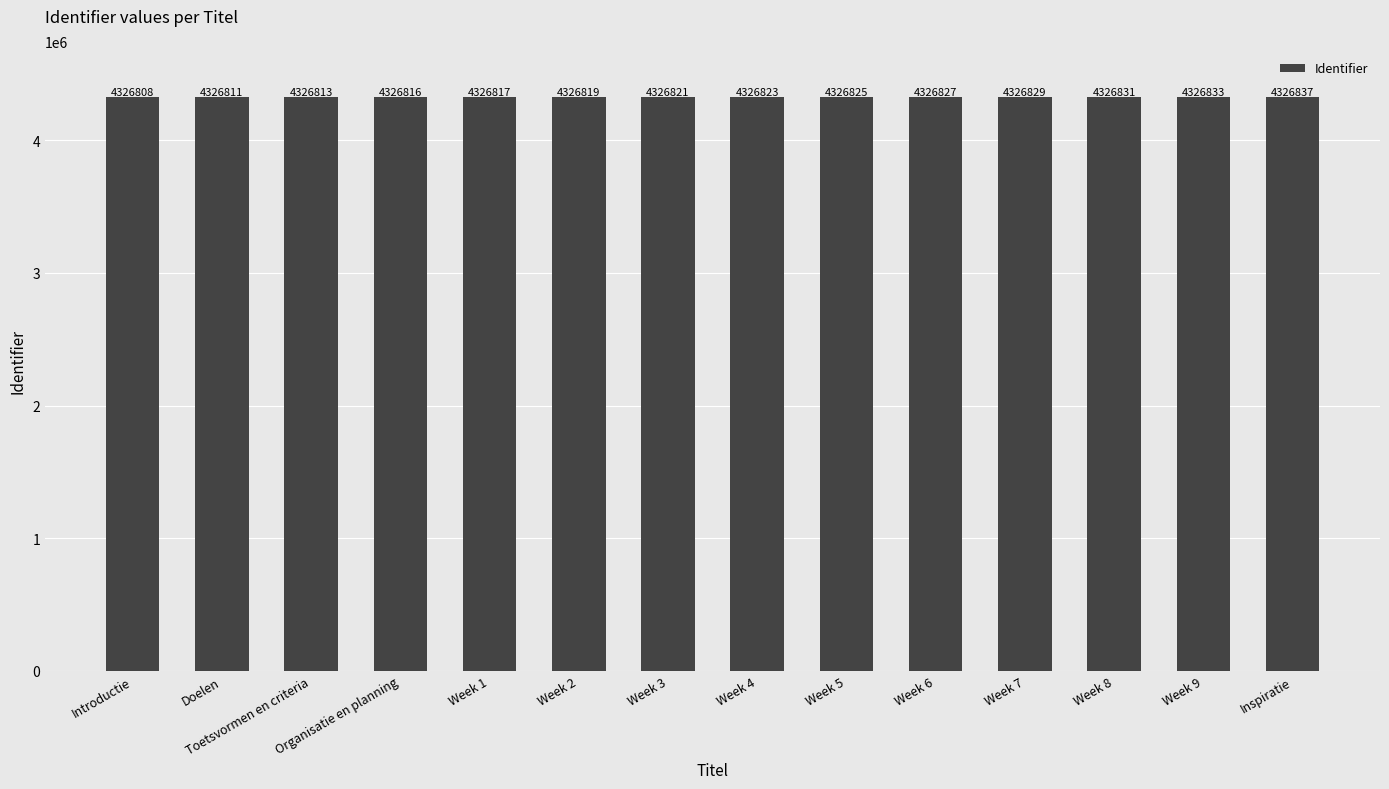

Reading right to left, transcribe all the data shown in this chart.

4326837	4326833	4326831	4326829	4326827	4326825	4326823	4326821	4326819	4326817	4326816	4326813	4326811	4326808